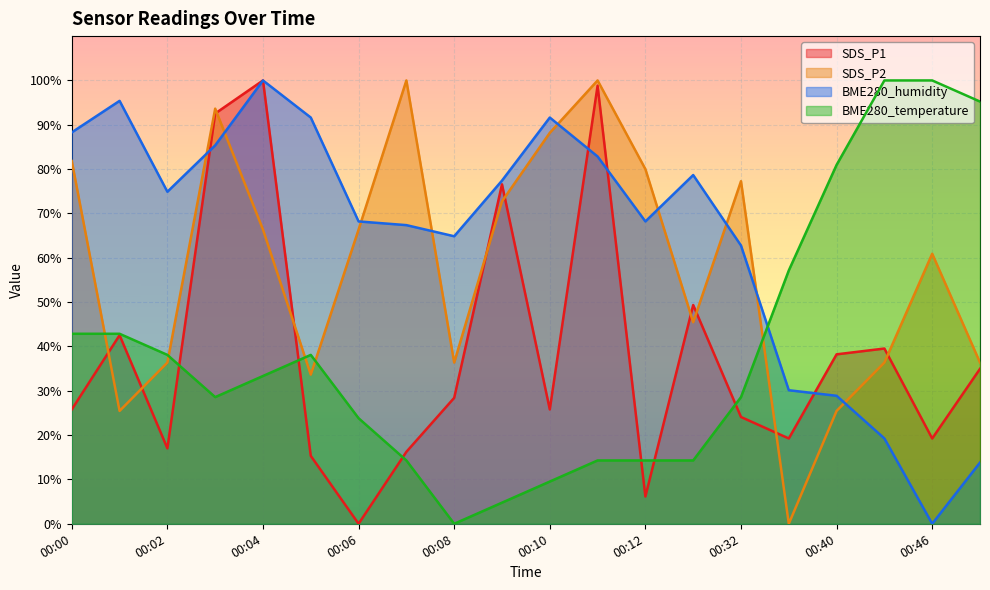

What is the difference between the maximum and minimum values in the SDS_P1 series?

100.0